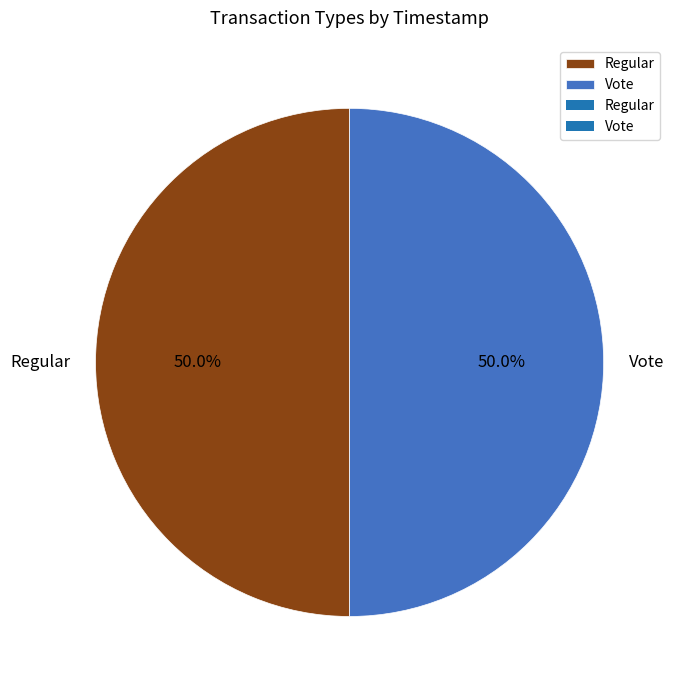

True or false: Vote accounts for 50% of the total.

True